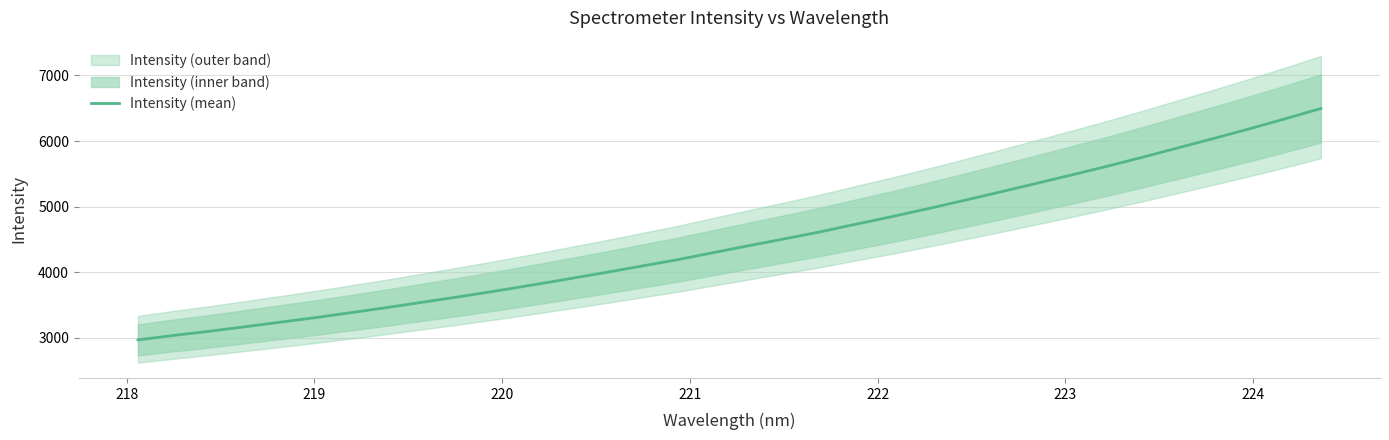

What is the minimum value for Intensity (mean)?

2968.5